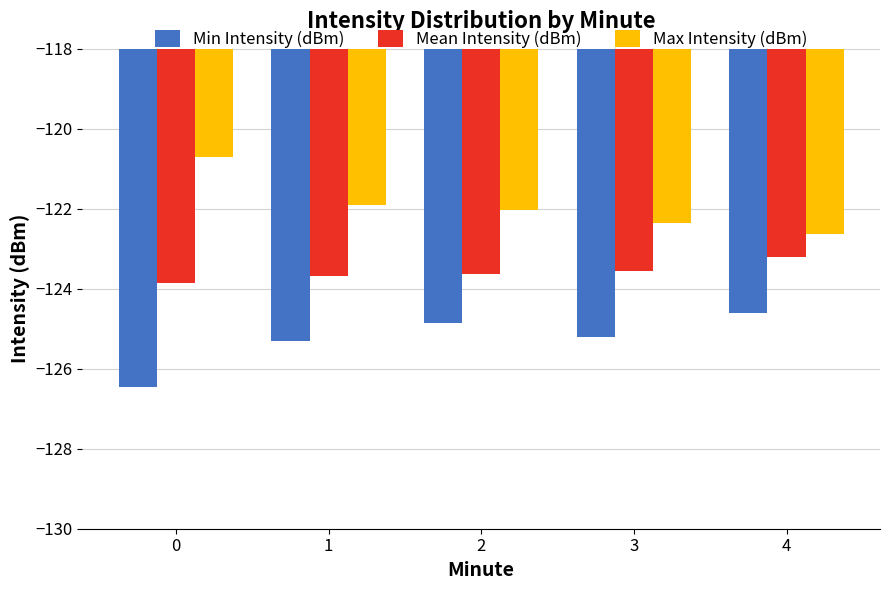

What is the sum of all Mean Intensity (dBm) values?

-617.9